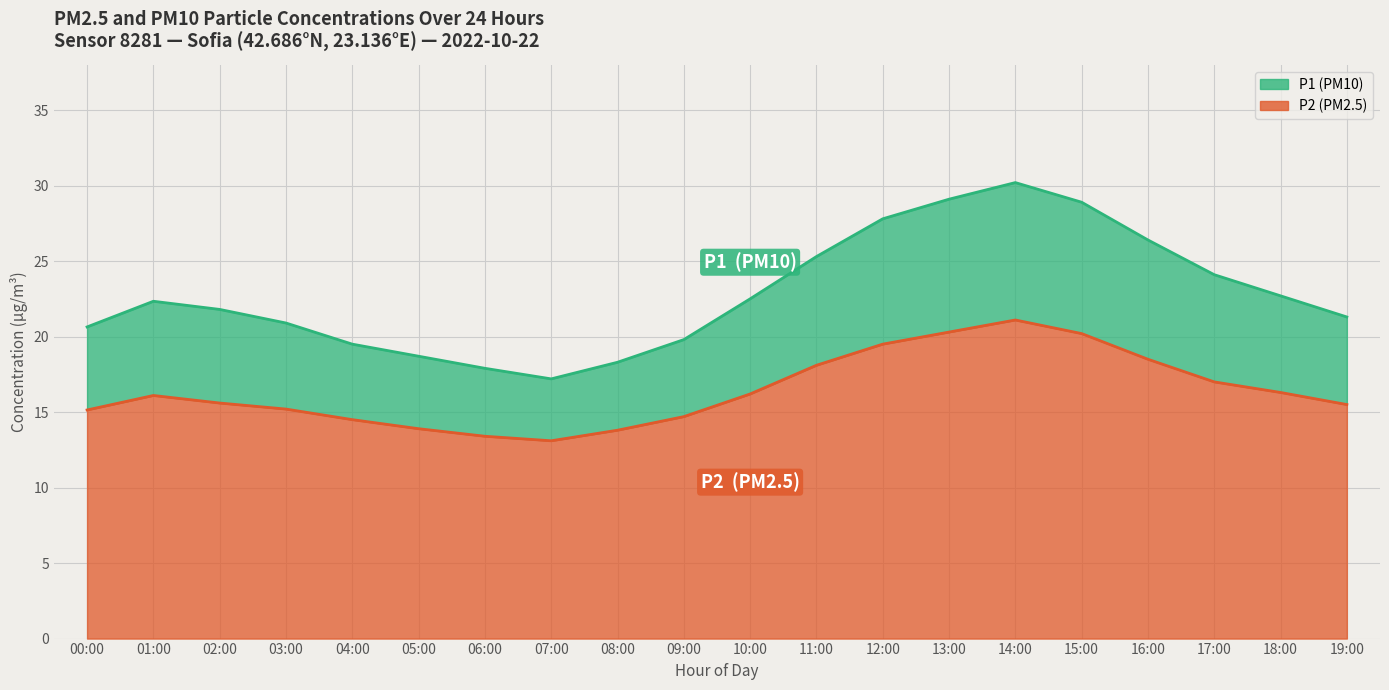

What is the total value across all series at 11:00?

43.4